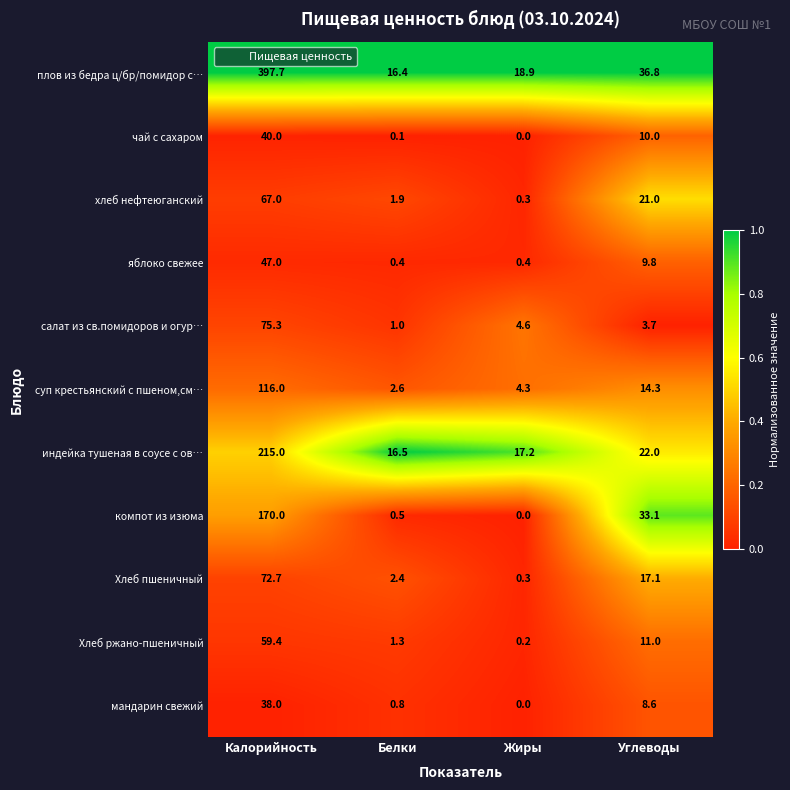

The value of мандарин свежий at Углеводы is 8.6. True or false?

True